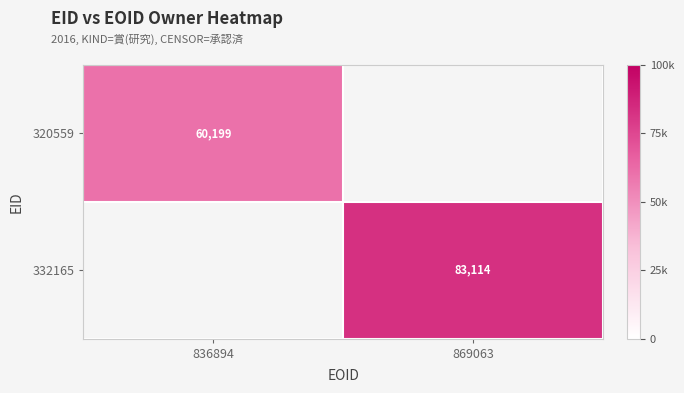

Between 869063 and 836894, which is larger?

836894